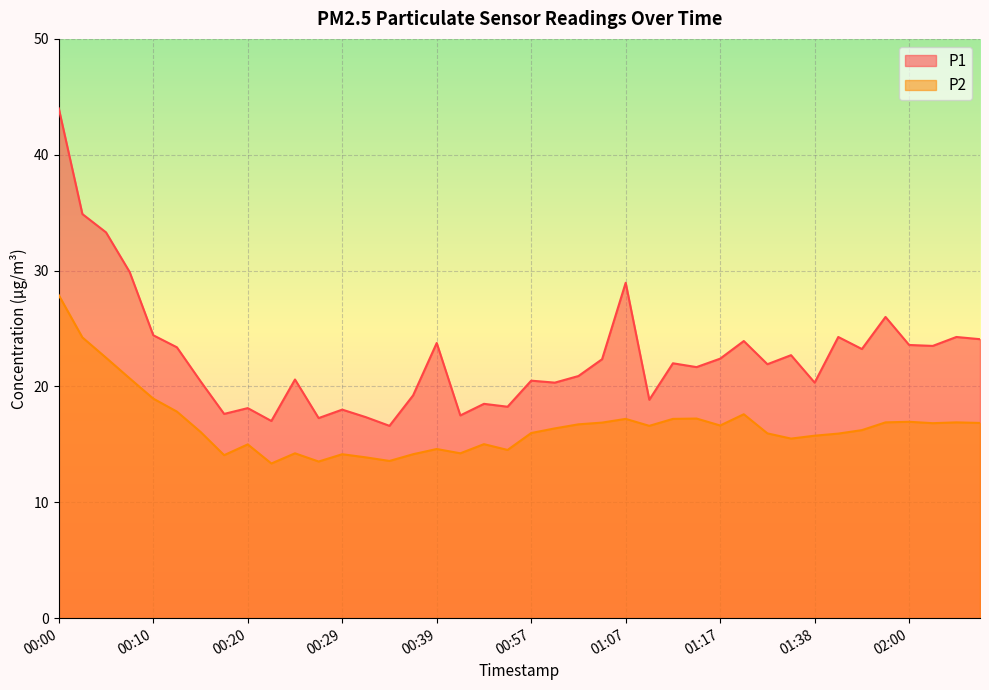

List the labels in order of P1 value, smallest first.

00:34, 00:22, 00:27, 00:32, 00:41, 00:17, 00:29, 00:20, 00:55, 00:52, 01:10, 00:37, 01:00, 01:38, 00:15, 00:57, 00:24, 01:02, 01:15, 01:30, 01:13, 01:05, 01:17, 01:35, 01:52, 00:12, 02:05, 02:00, 00:39, 01:20, 02:11, 01:46, 02:09, 00:10, 01:55, 01:07, 00:07, 00:05, 00:03, 00:00